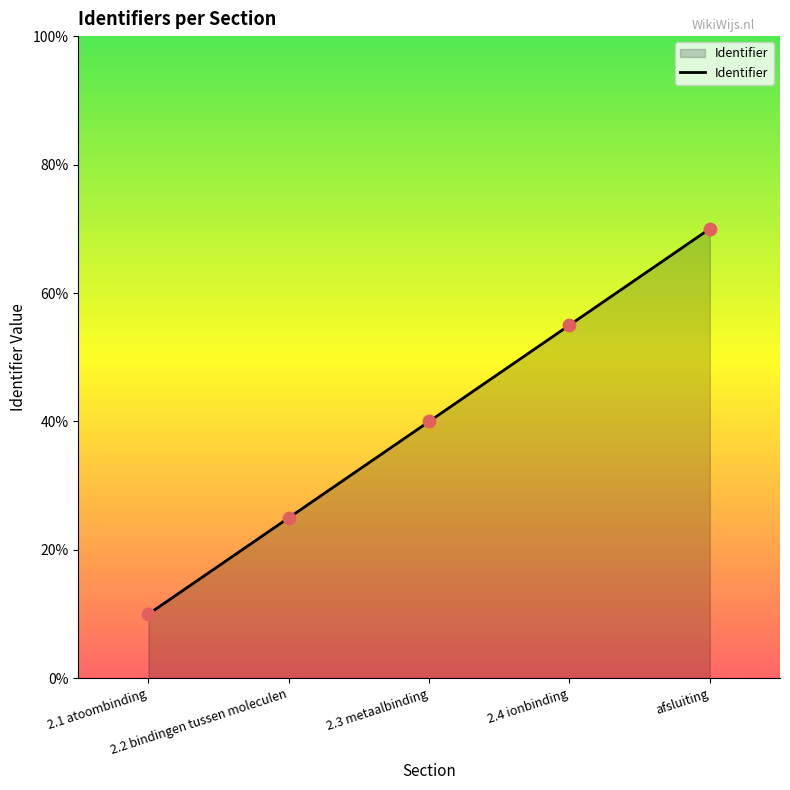

What is the change in value from 2.1 atoombinding to 2.2 bindingen tussen moleculen?

+15